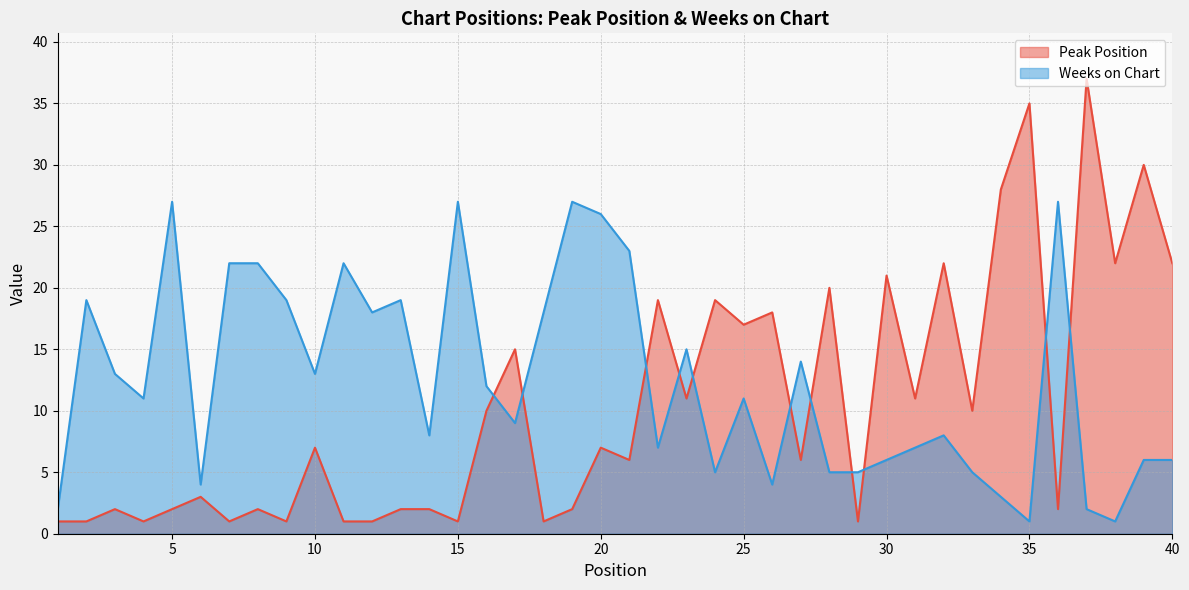

True or false: Weeks on Chart has a value of 6 at 39.

True